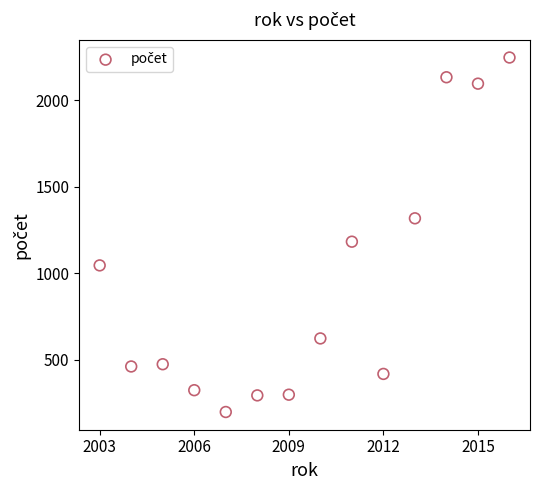

What Y value in the scatter plot is closest to 1223?

1183